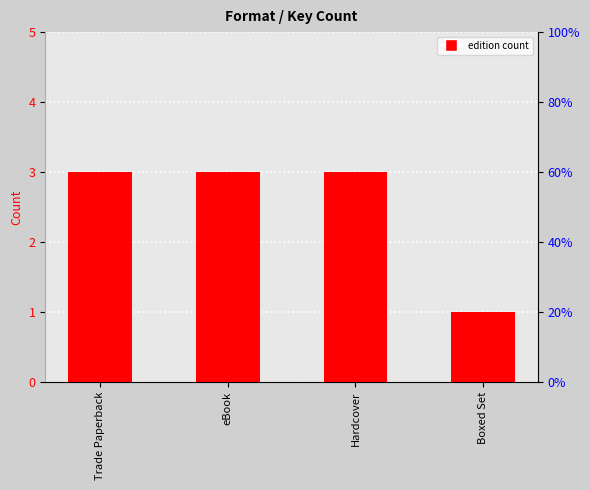

List the labels in order of value, smallest first.

Boxed Set, Trade Paperback, eBook, Hardcover